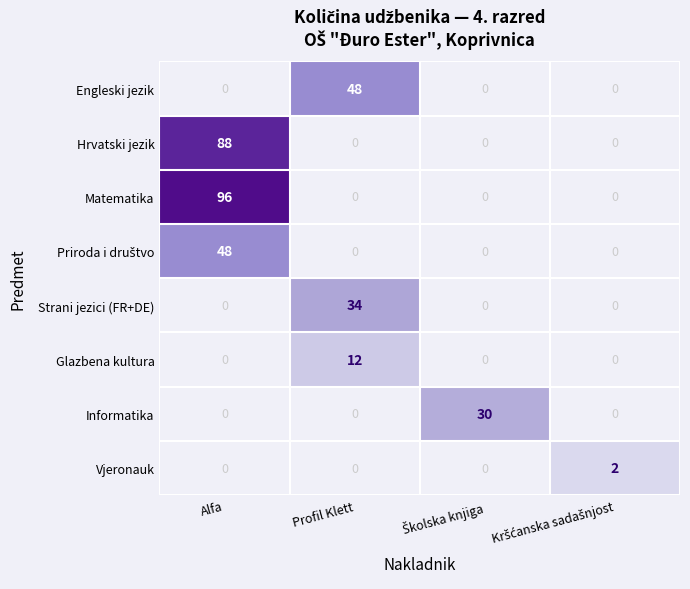

True or false: Glazbena kultura has a value of 12 at Profil Klett.

True